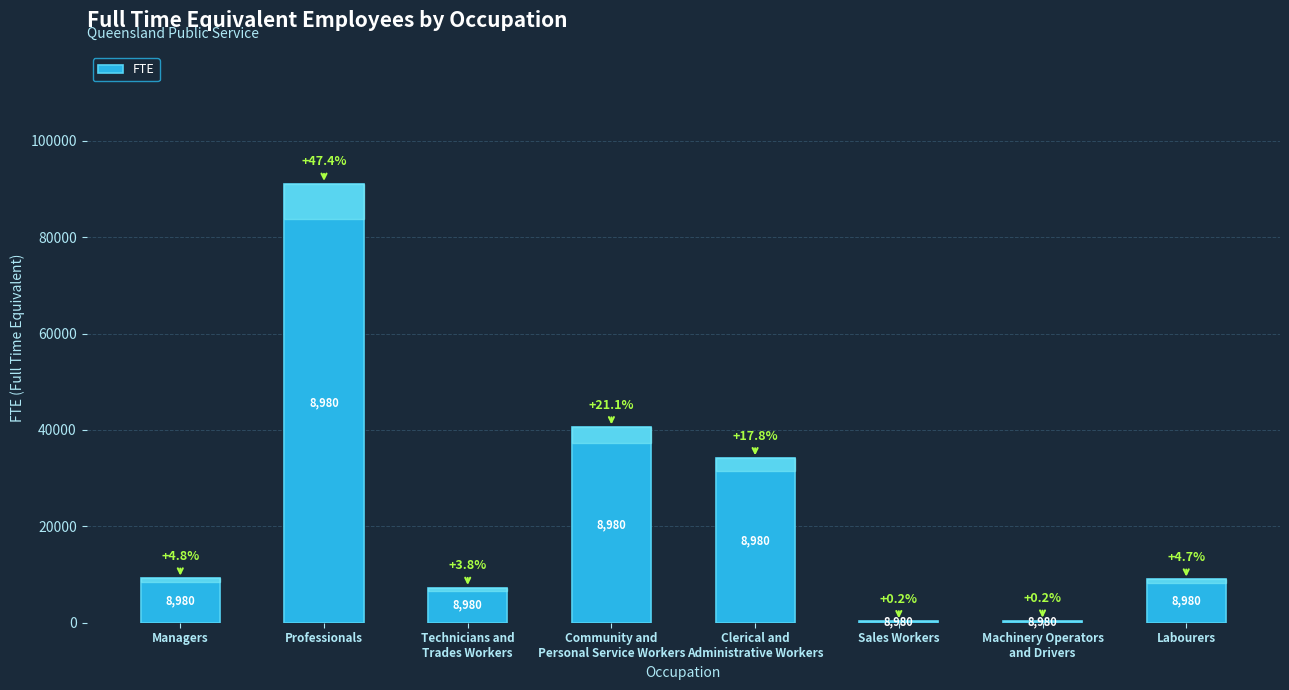

What is the sum of all values?

192003.0